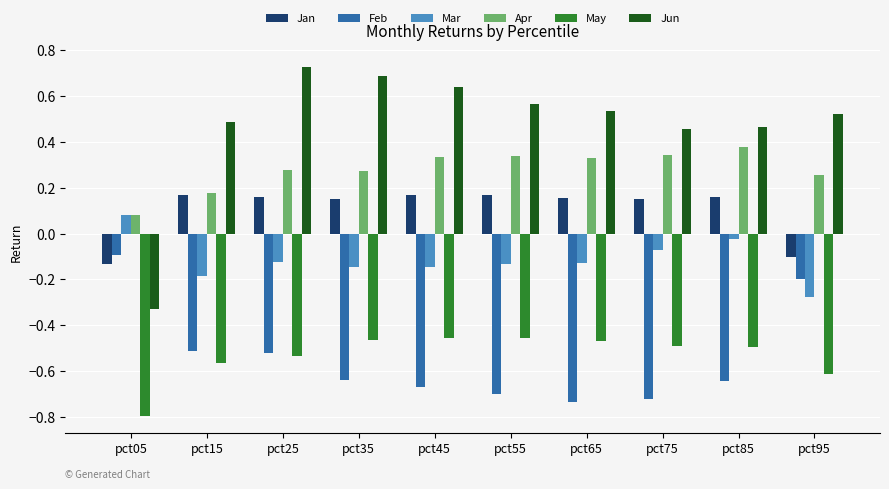

Where is Mar nearest to the value 0?

pct85